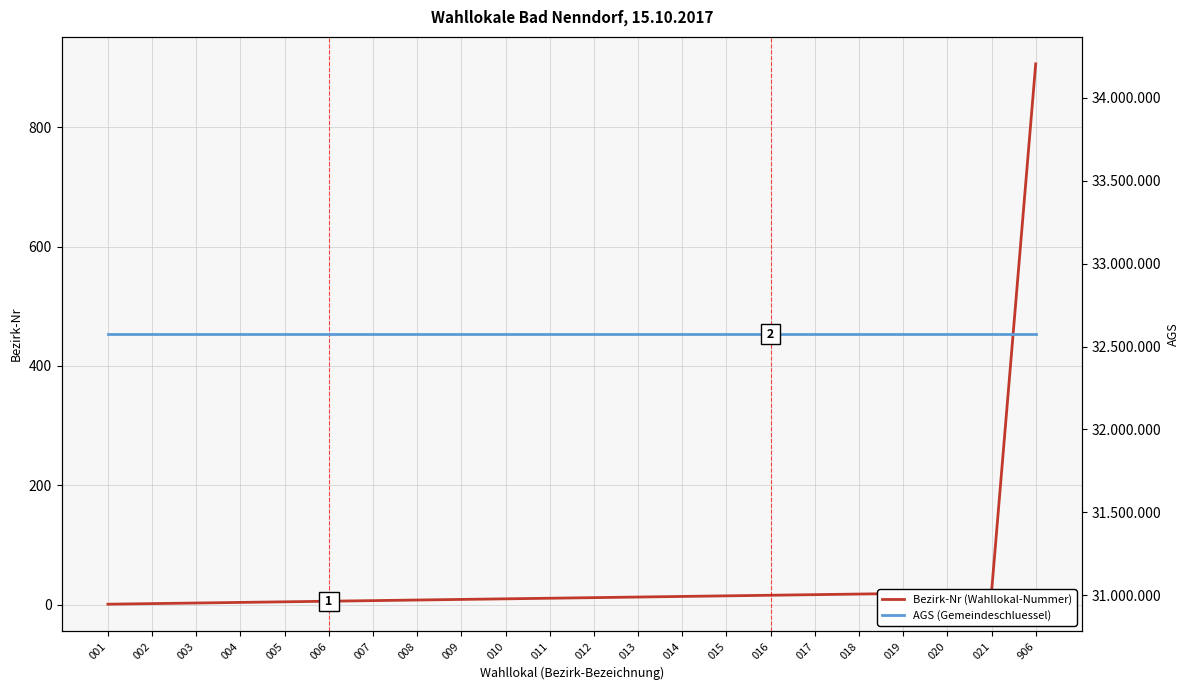

What is the sum of the AGS (Gemeindeschluessel) values at 012 and 010?

65150806